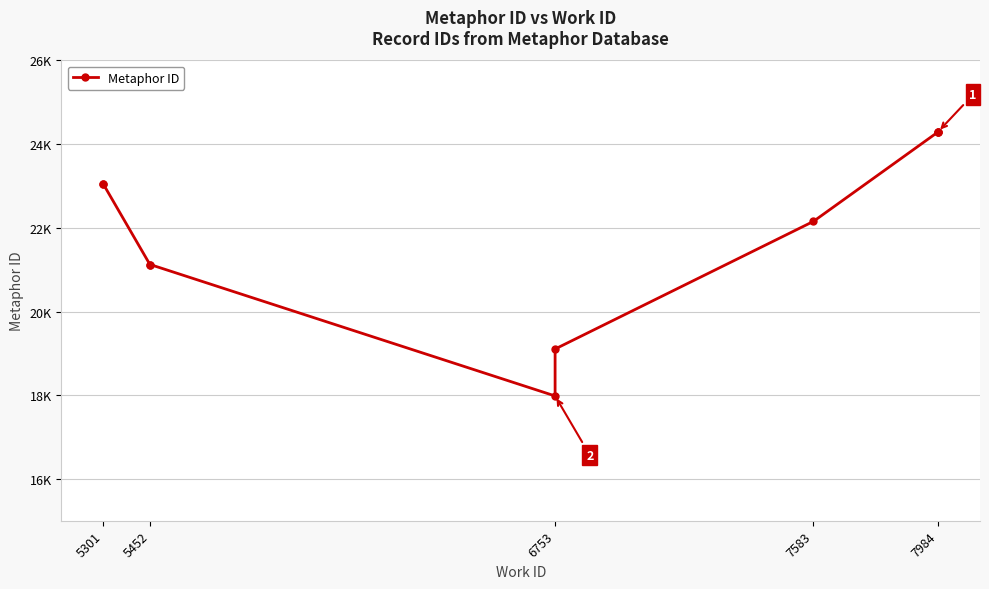

What is the minimum value shown in the chart?

17982